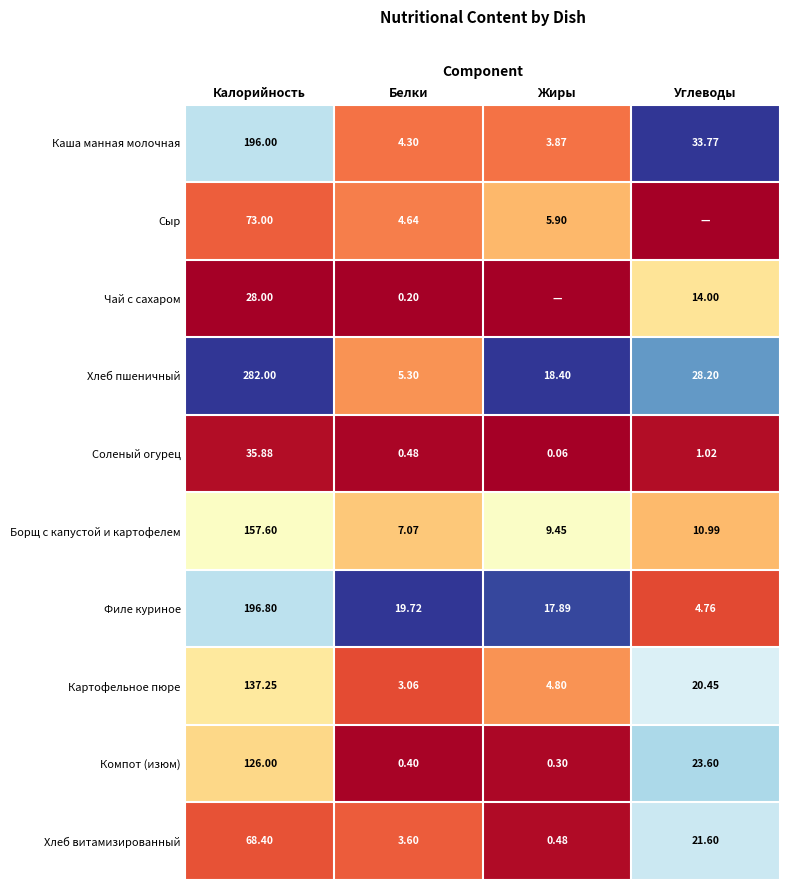

At which label does Хлеб витамизированный first exceed 21?

Калорийность